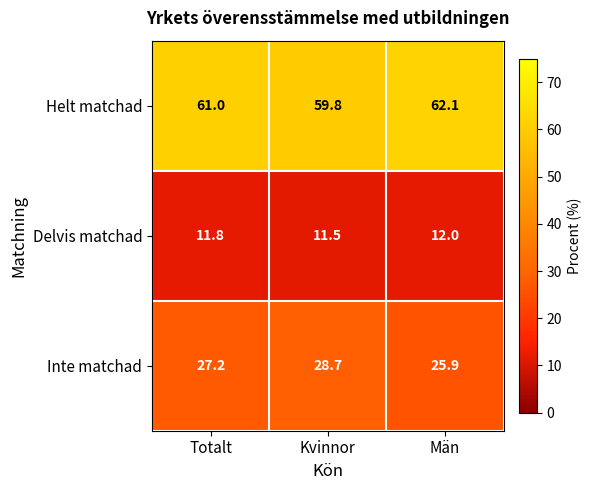

Between Totalt and Män, which series saw the biggest shift?

Inte matchad